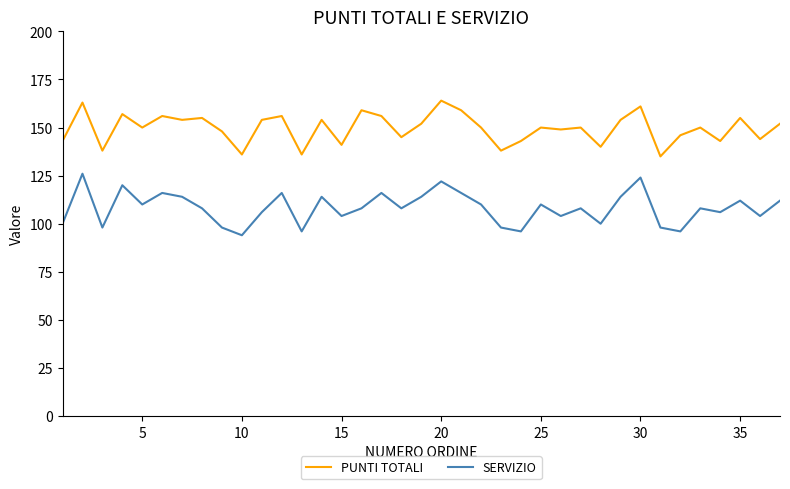

Reading left to right, transcribe all the data shown in this chart.

PUNTI TOTALI: 143	163	138	157	150	156	154	155	148	136	154	156	136	154	141	159	156	145	152	164	159	150	138	143	150	149	150	140	154	161	135	146	150	143	155	144	152
SERVIZIO: 100	126	98	120	110	116	114	108	98	94	106	116	96	114	104	108	116	108	114	122	116	110	98	96	110	104	108	100	114	124	98	96	108	106	112	104	112